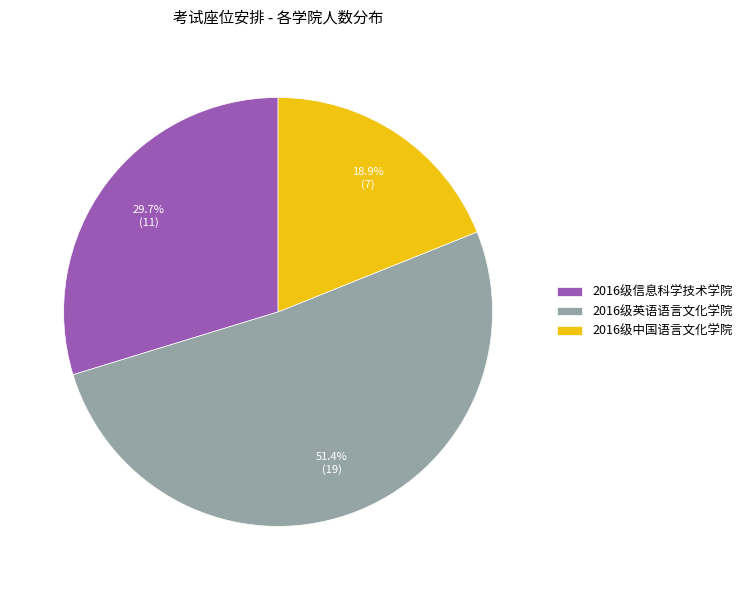

The 2016级中国语言文化学院 slice represents 19% of the pie. True or false?

True